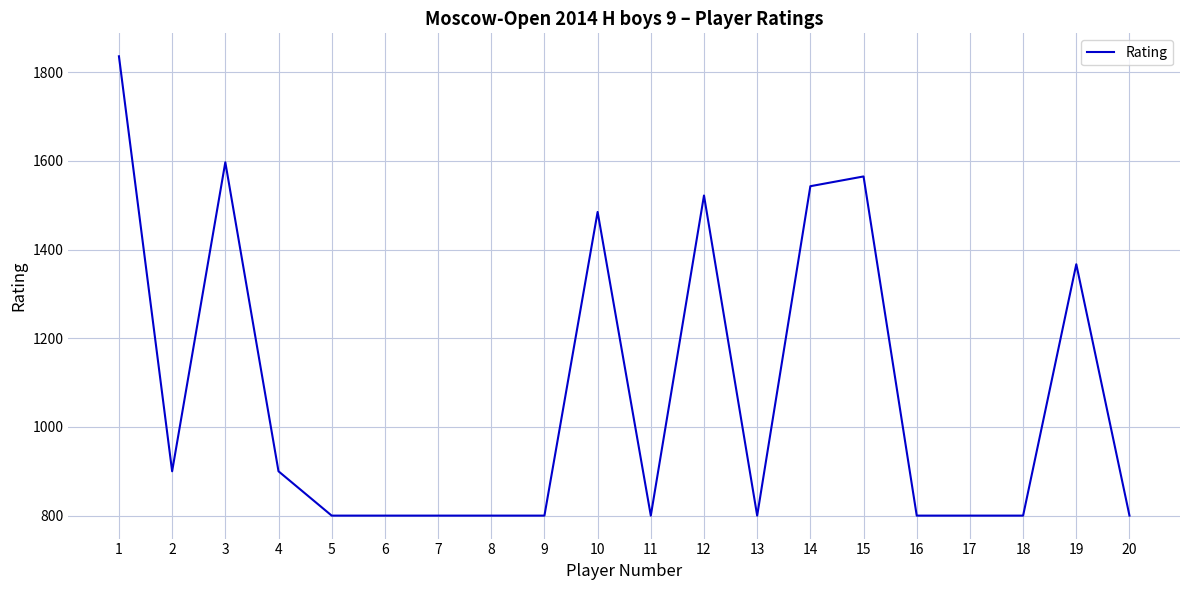

The value at 20 is 800. True or false?

True